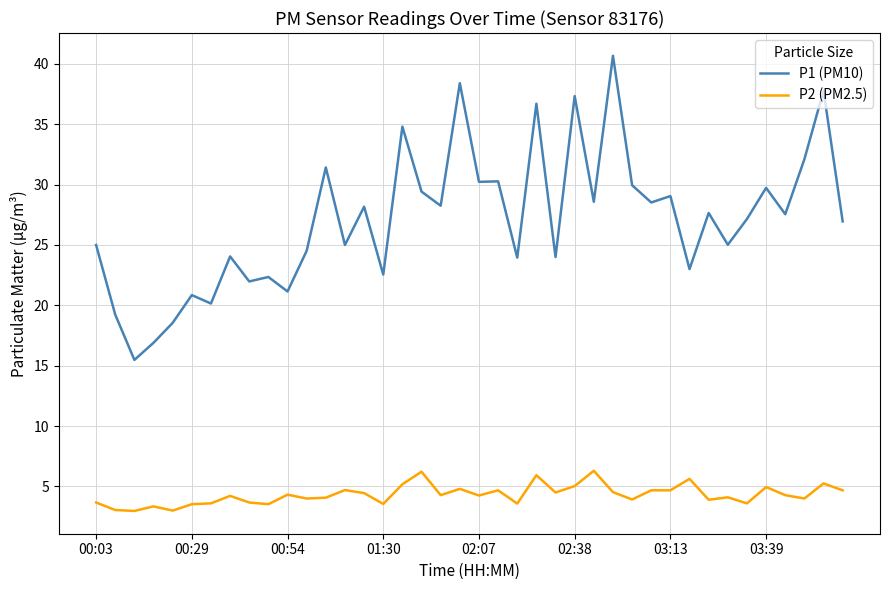

What is the greatest value displayed?

40.7